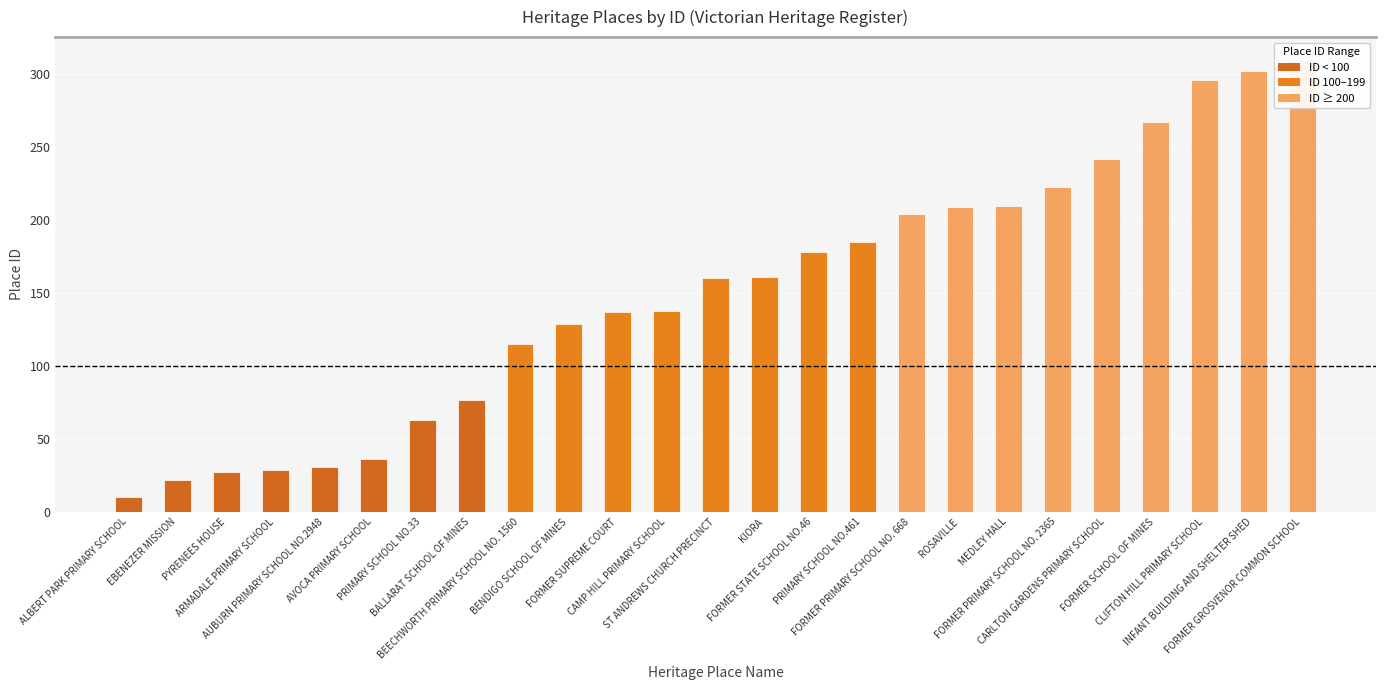

At which category does the chart reach its minimum across all series?

ALBERT PARK PRIMARY SCHOOL